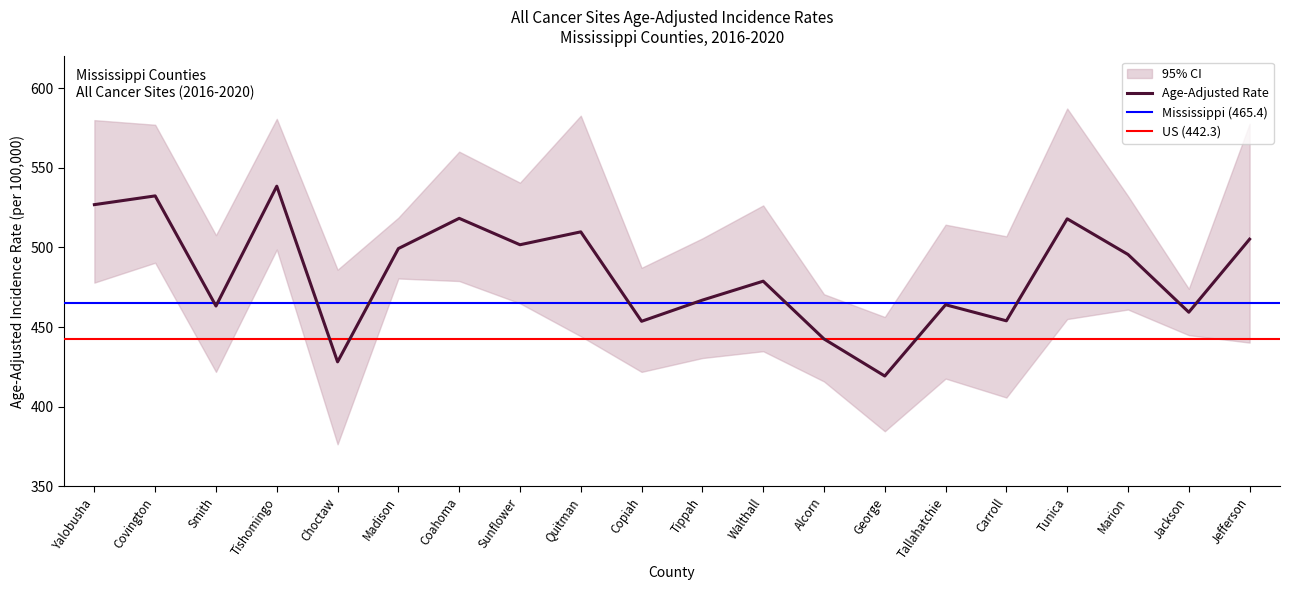

What is the difference between the Age-Adjusted Rate values at George and Alcorn?

23.3